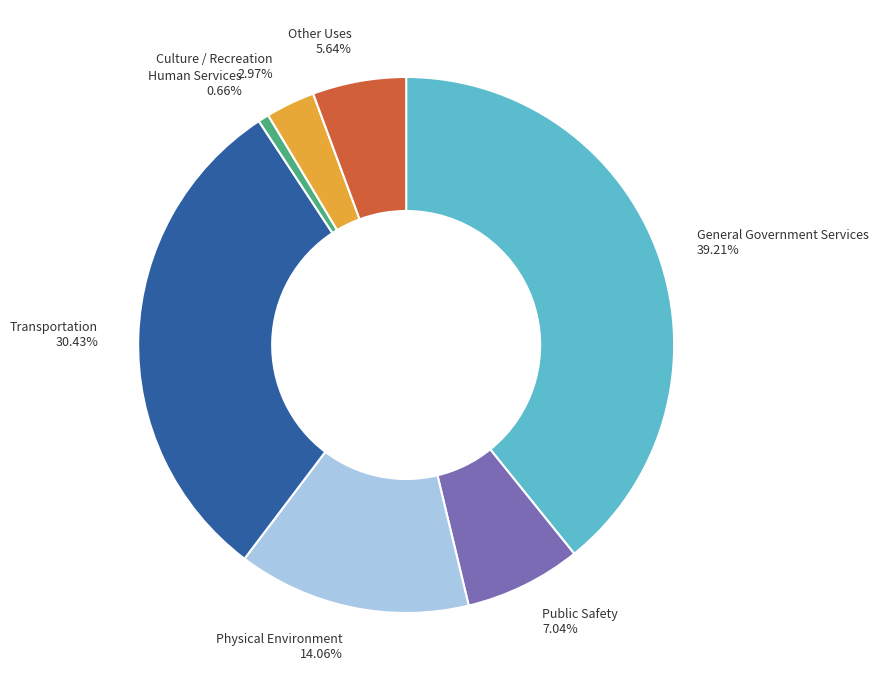

Does General Government Services represent more than half of the total?

No